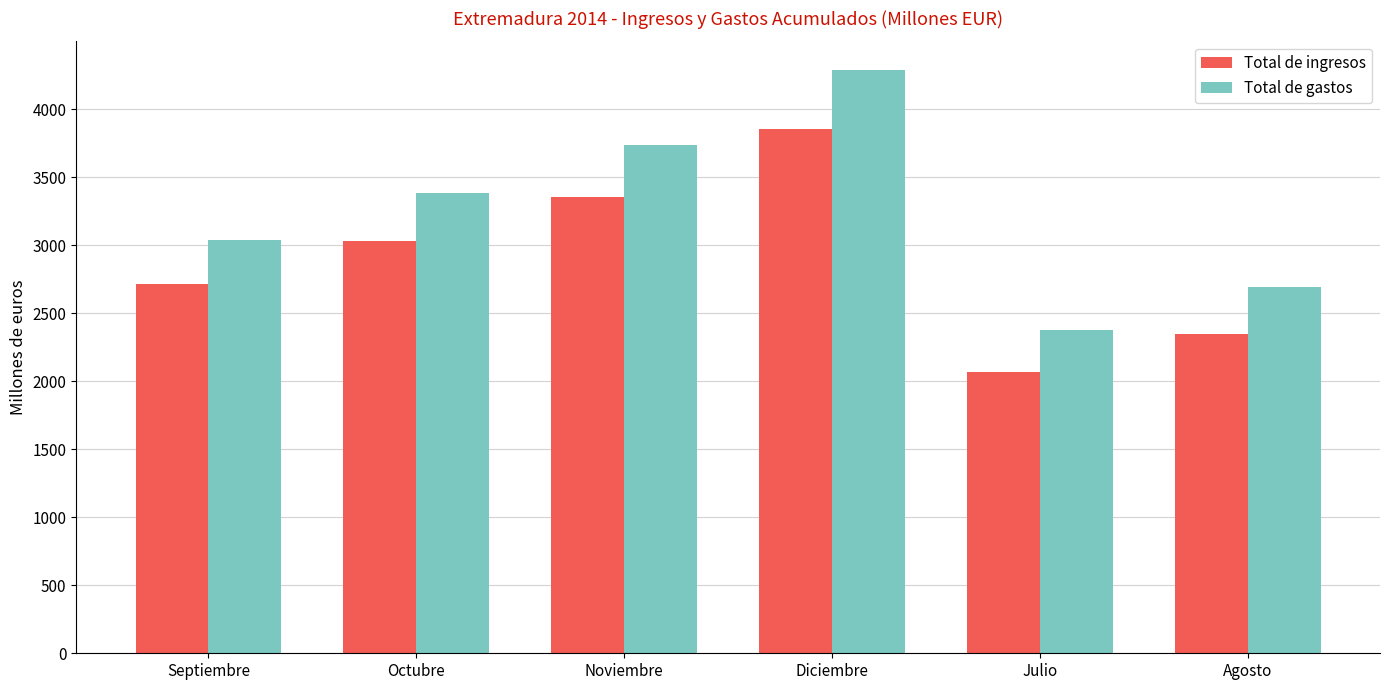

Count the number of categories in the chart.

6